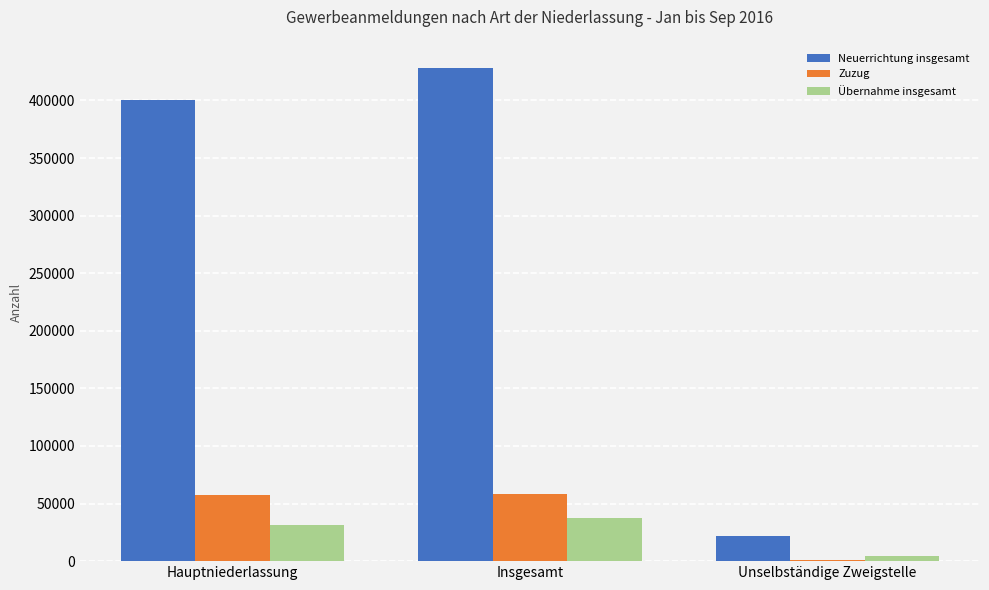

What is the sum of the Übernahme insgesamt values at Hauptniederlassung and Insgesamt?

68955